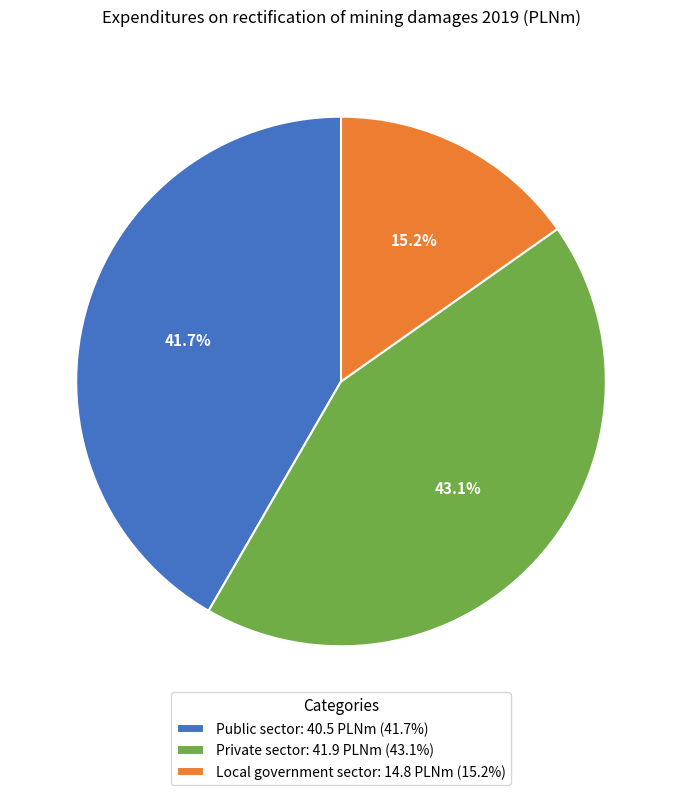

Is the sum of Public sector and Private sector greater than half?

Yes